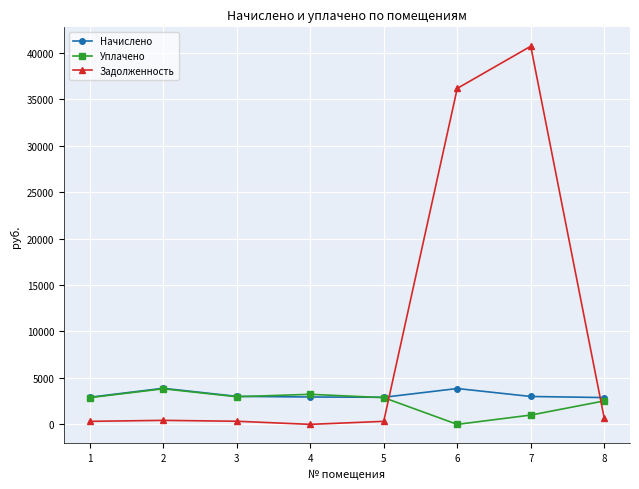

Which series has the largest range (max minus min)?

Задолженность